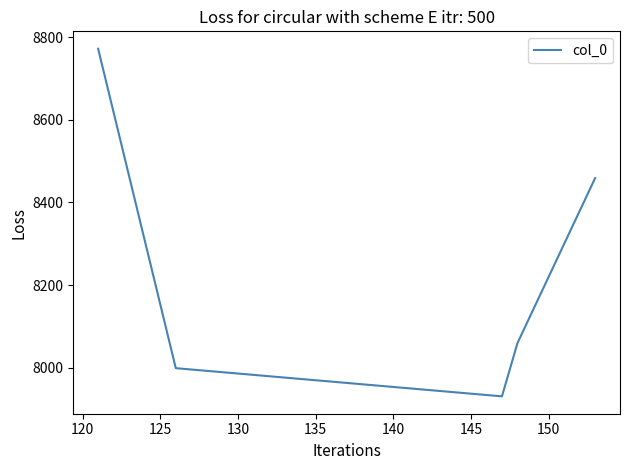

Reading left to right, list all the values displayed in this chart.

8772.1	7999.0	7930.9	8059.9	8459.1